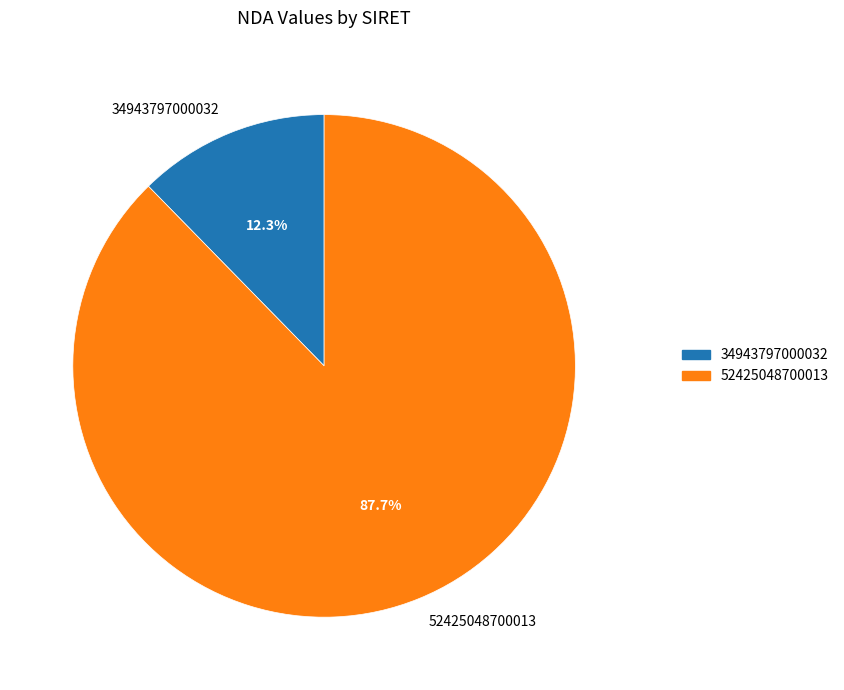

The 34943797000032 slice represents 12% of the pie. True or false?

True